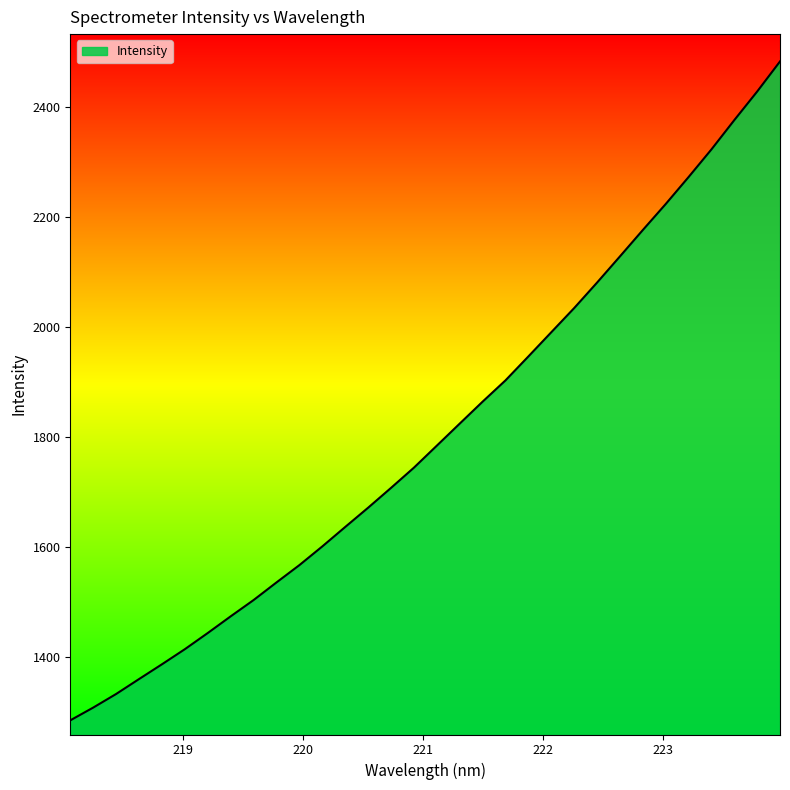

What is the greatest value displayed?

2481.9